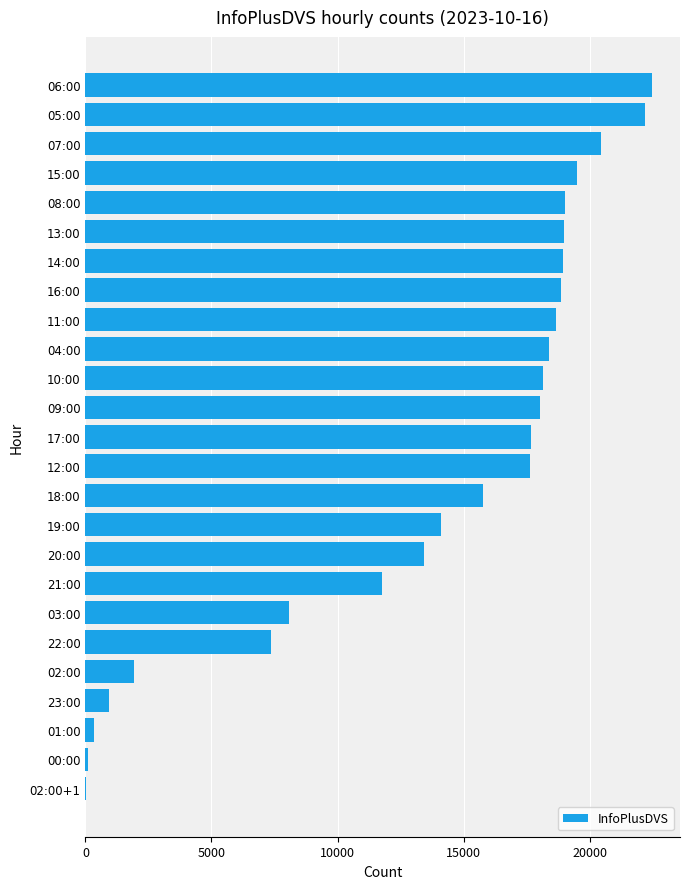

Approximately how many times larger is the value at 07:00 compared to 03:00?

2.5